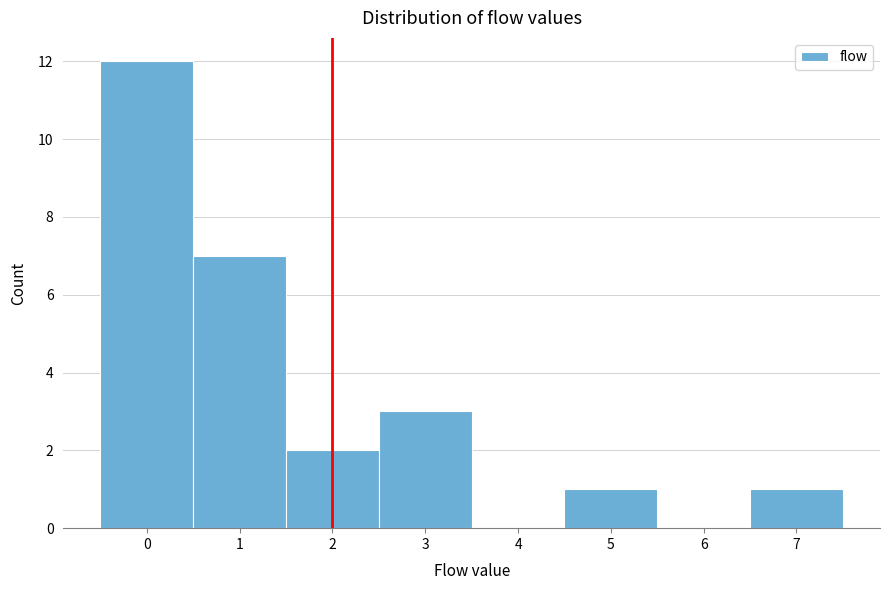

Reading left to right, transcribe this chart: for each bar, give the range it covers on the x-axis and its height. The values are not printed on the chart, so give them approximately, as read against the axis.

-0.5 to 0.5: 12
0.5 to 1.5: 7
1.5 to 2.5: 2
2.5 to 3.5: 3
3.5 to 4.5: 0
4.5 to 5.5: 1
5.5 to 6.5: 0
6.5 to 7.5: 1